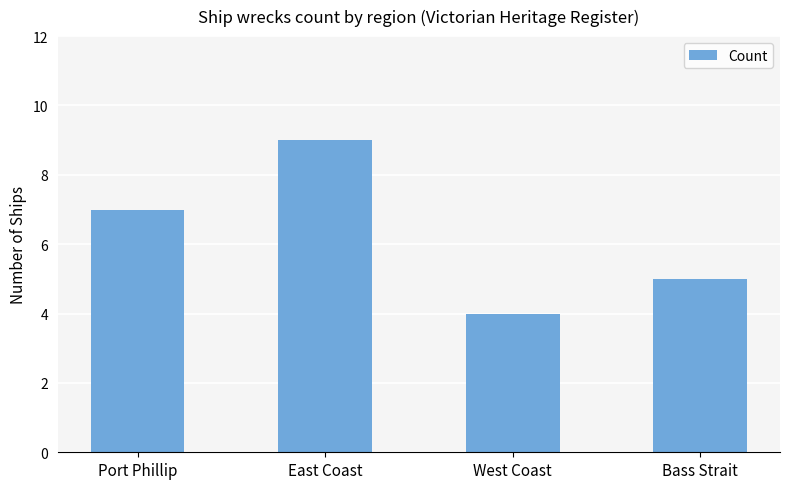

Reading right to left, transcribe all the data shown in this chart.

Bass Strait=5	West Coast=4	East Coast=9	Port Phillip=7